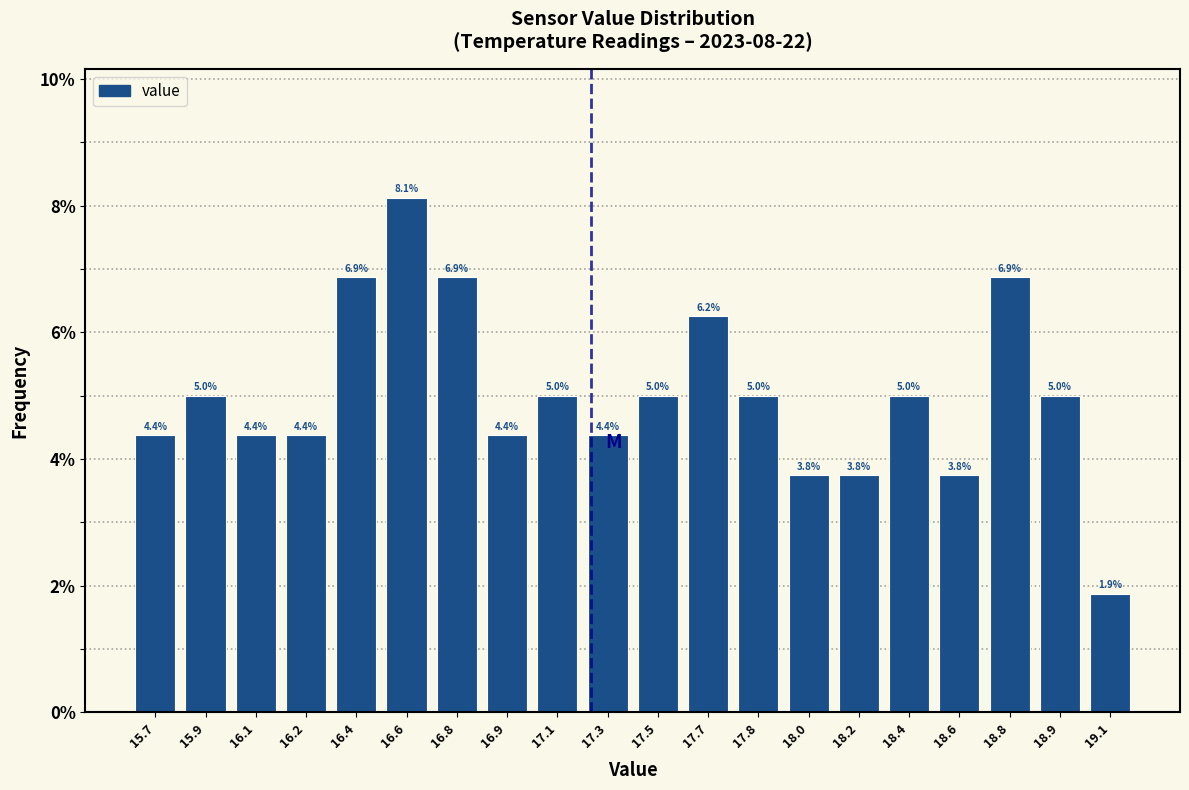

True or false: the data shows 4.4 at 16.2.

True